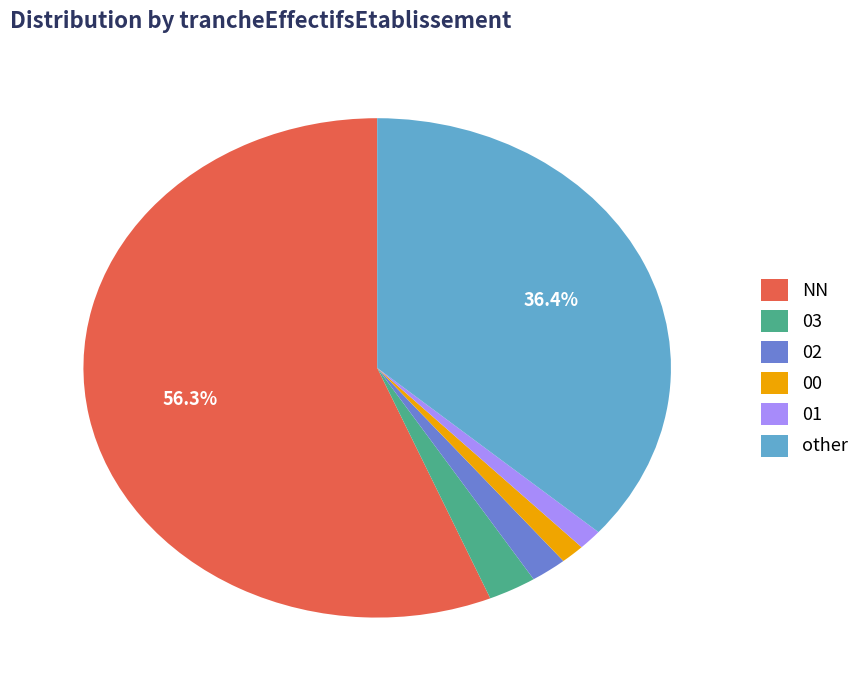

What is the majority slice?

NN